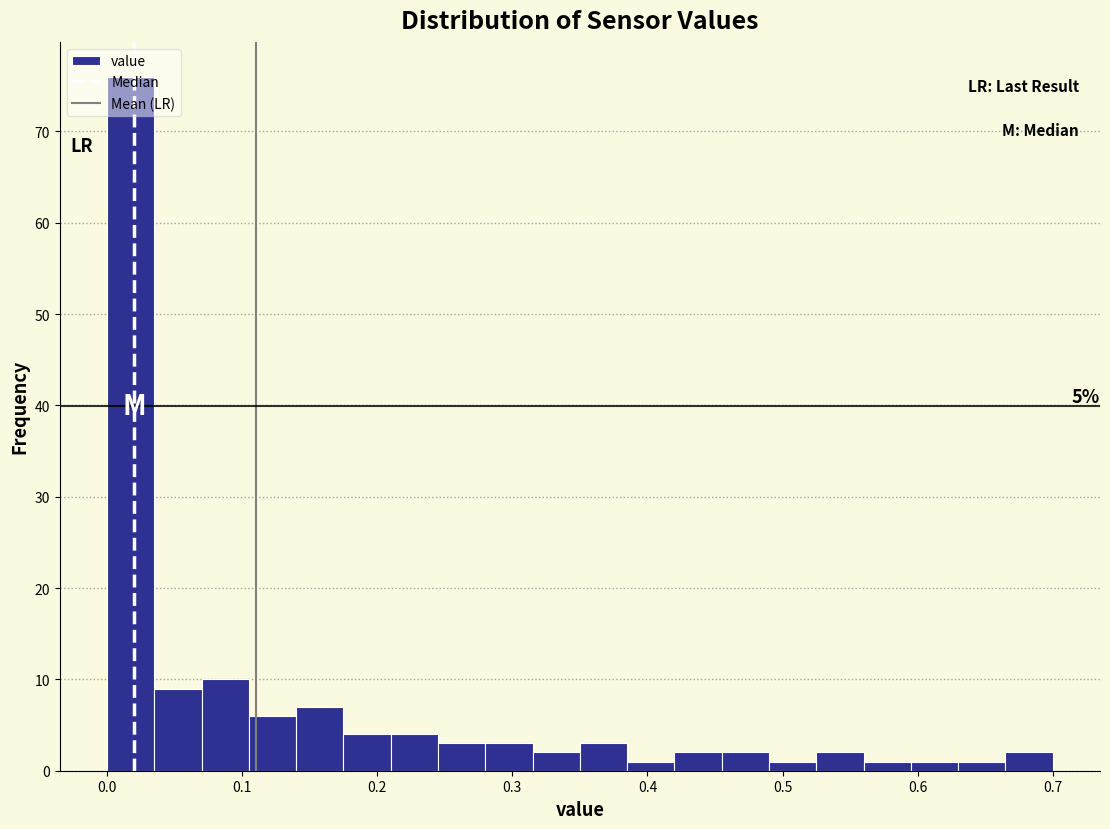

Read against the x-axis, roughly where is the centre of the tallest bar?

0.02